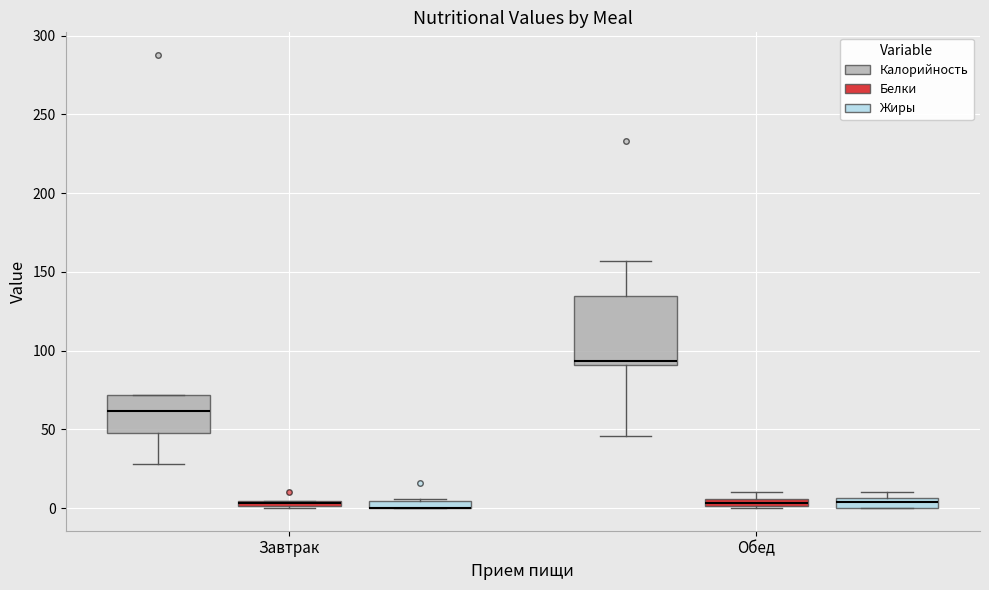

Which box is the tallest, from its lower edge to its upper edge?

Обед (Калорийность)